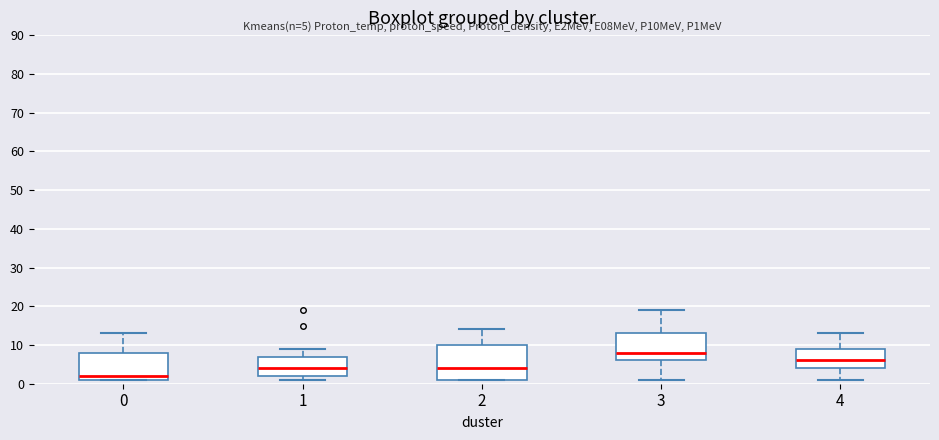

Which box has the highest median line?

3